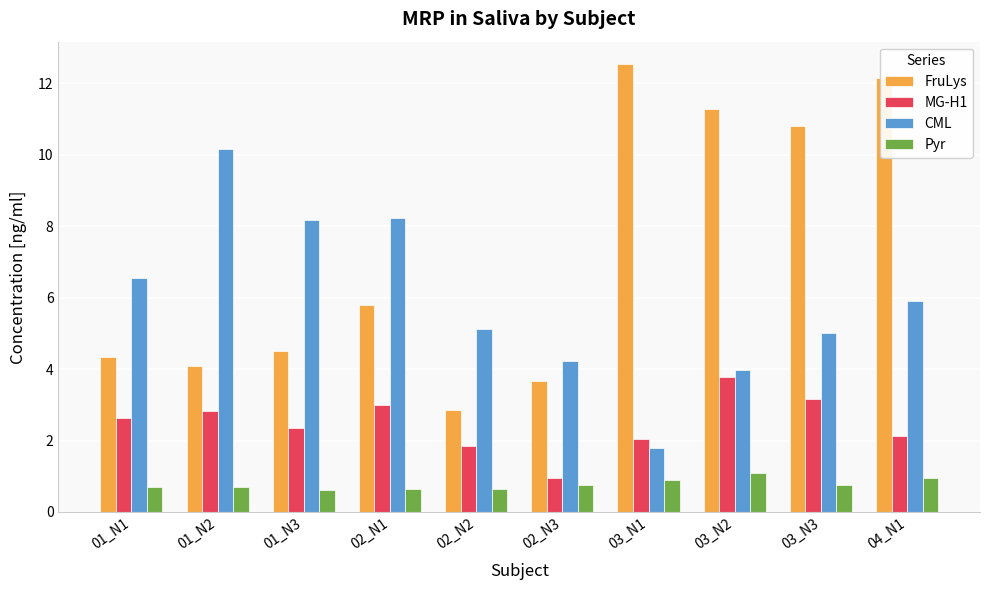

What are all the series names shown in the legend?

FruLys, MG-H1, CML, Pyr